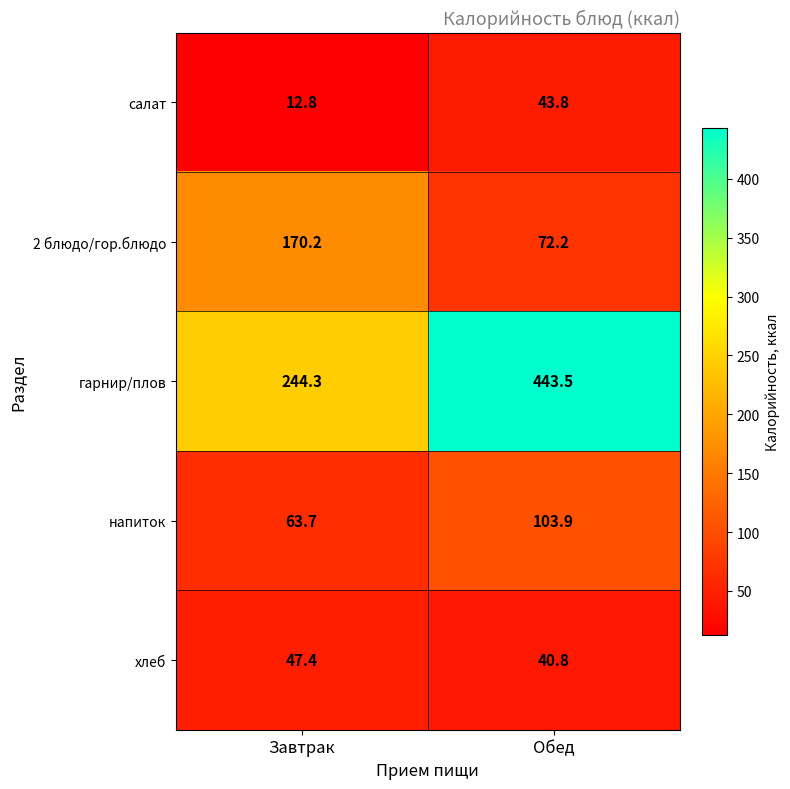

What is the sum of the салат values at Обед and Завтрак?

56.6